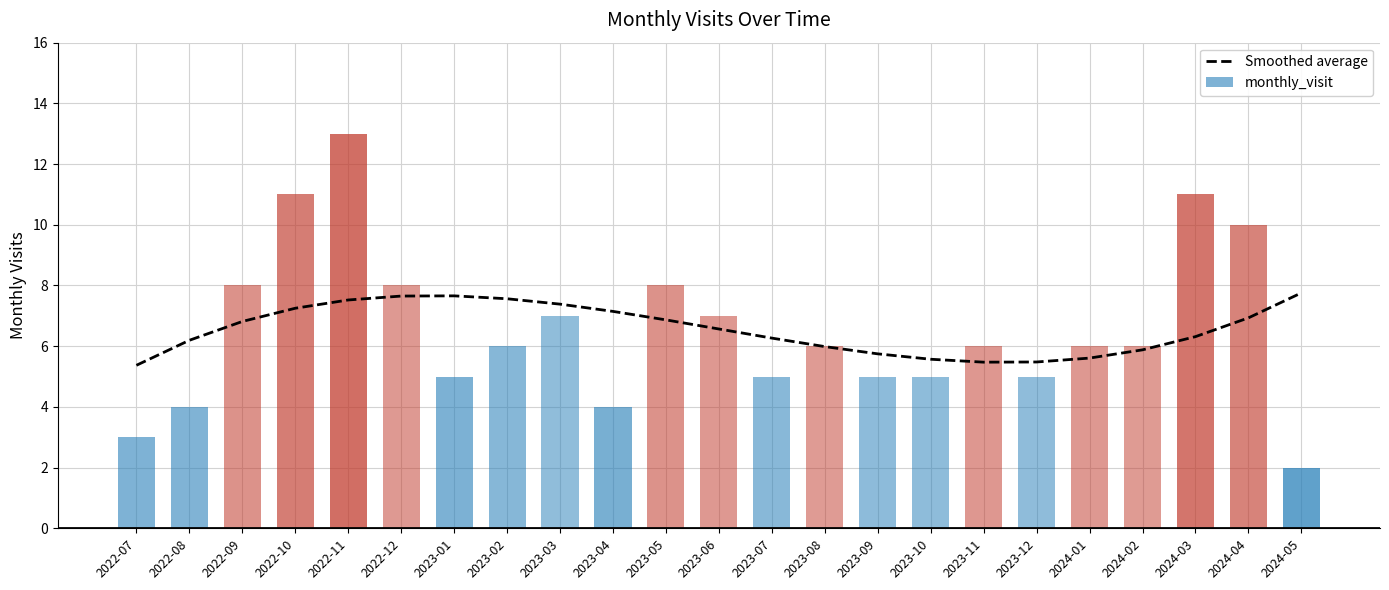

What position from the left is 2023-03?

9